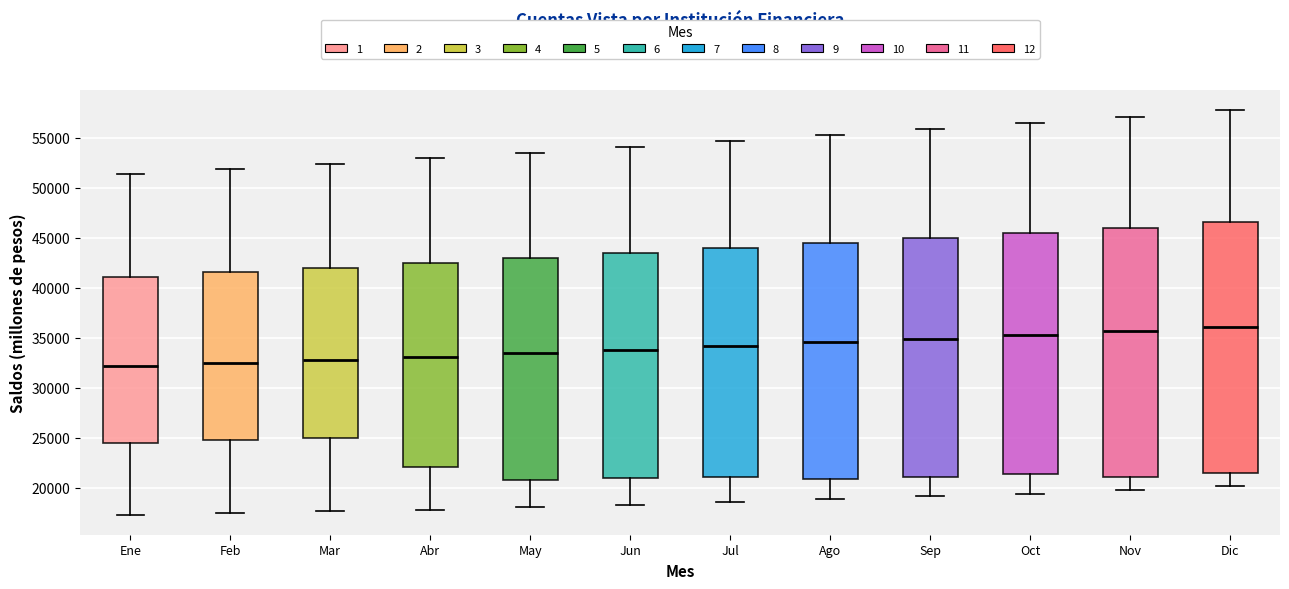

Reading left to right, transcribe this box plot: for each box, give where its median line is, the range the box spans, and where its two whiskers end, as read against the y-axis. The values are not printed on the chart, so give them approximately, as read against the axis.

Ene: median 32000, box 24500 to 41000, whiskers 17500 to 51500
Feb: median 32500, box 24500 to 41500, whiskers 17500 to 52000
Mar: median 33000, box 25000 to 42000, whiskers 17500 to 52500
Abr: median 33000, box 22000 to 42500, whiskers 18000 to 53000
May: median 33500, box 21000 to 43000, whiskers 18000 to 53500
Jun: median 34000, box 21000 to 43500, whiskers 18500 to 54000
Jul: median 34000, box 21000 to 44000, whiskers 18500 to 54500
Ago: median 34500, box 21000 to 44500, whiskers 19000 to 55000
Sep: median 35000, box 21000 to 45000, whiskers 19000 to 56000
Oct: median 35500, box 21500 to 45500, whiskers 19500 to 56500
Nov: median 35500, box 21000 to 46000, whiskers 20000 to 57000
Dic: median 36000, box 21500 to 46500, whiskers 20000 to 57500